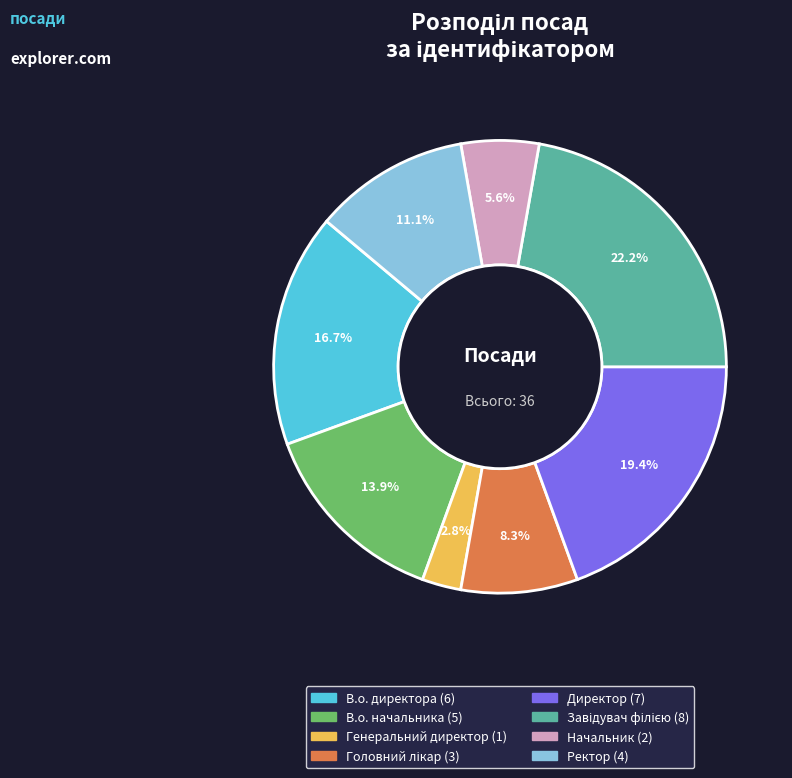

What is the smallest slice in the pie chart?

Генеральний директор